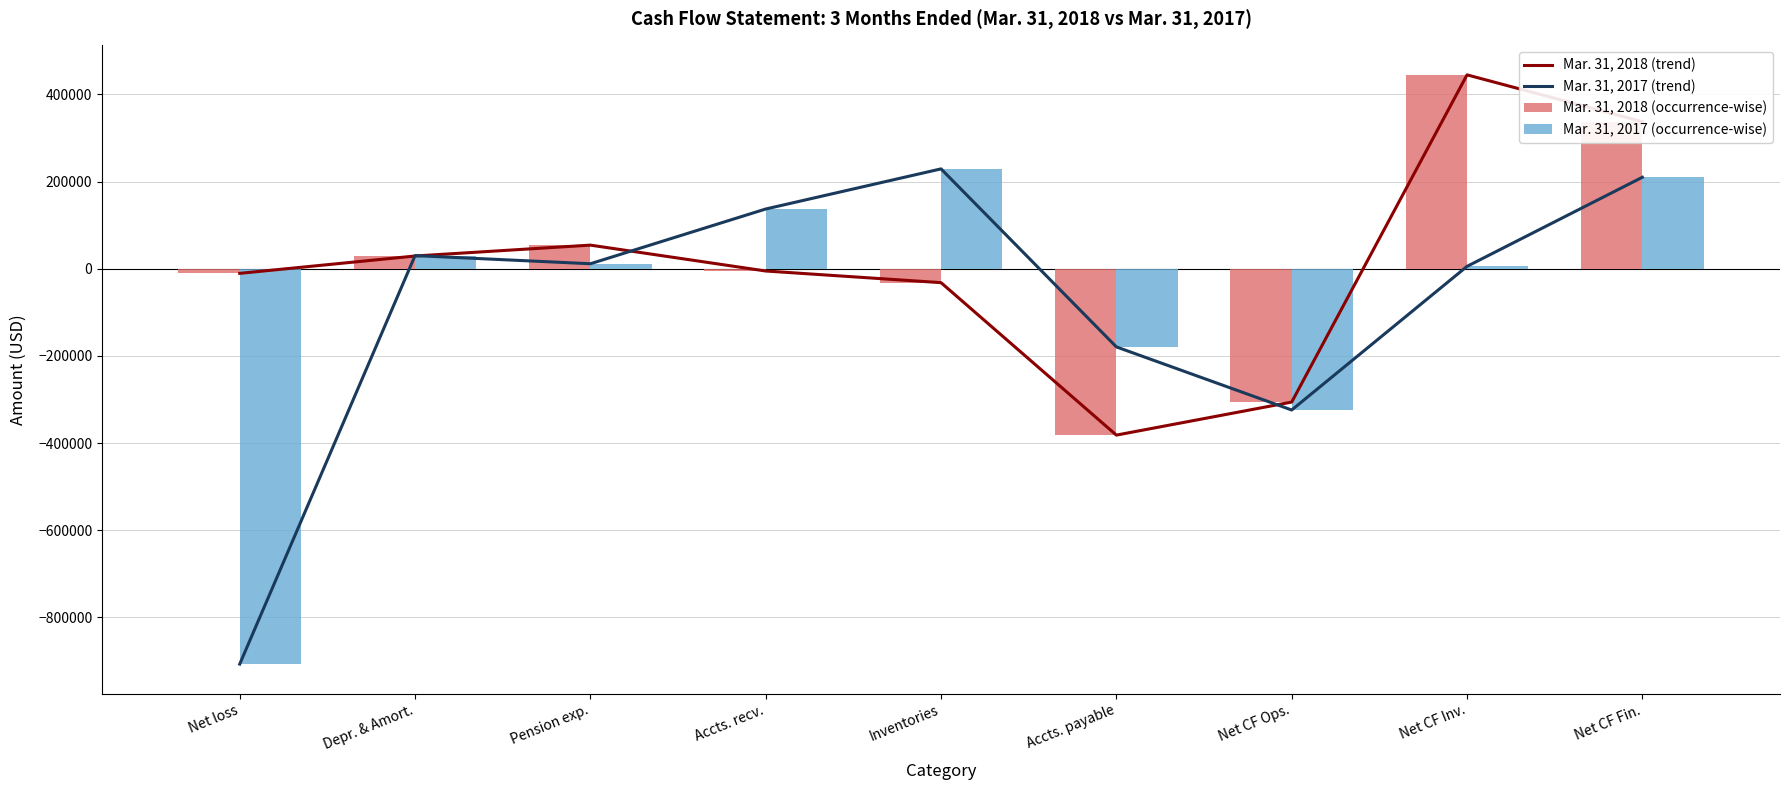

Is it true that Mar. 31, 2018 (occurrence-wise) equals -305924 at Net CF Ops.?

True